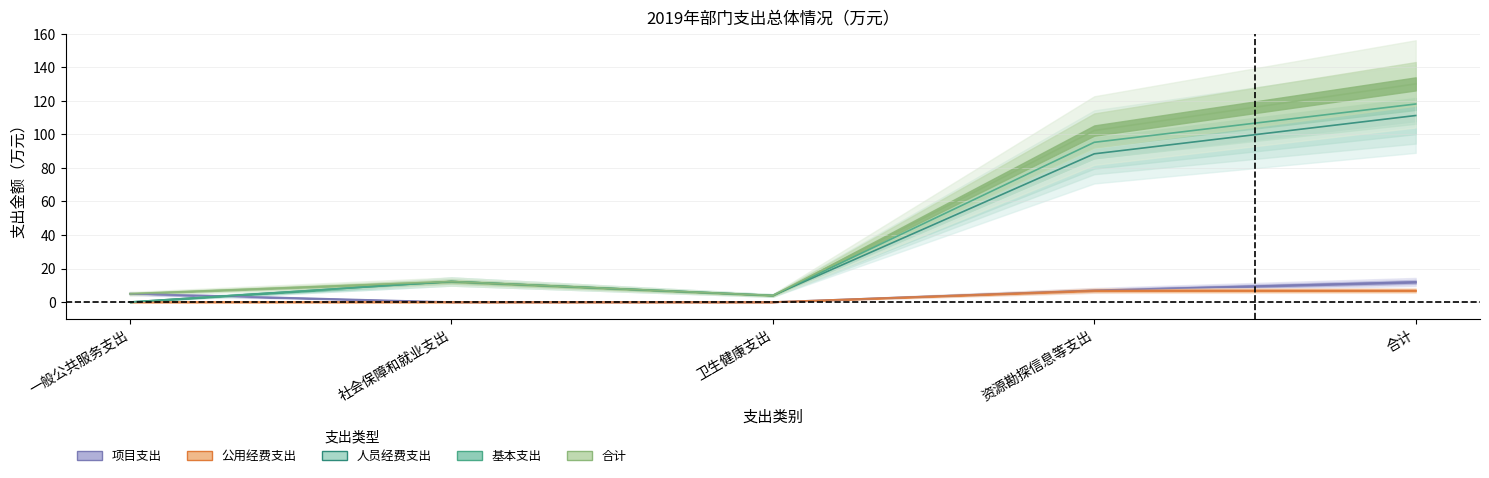

Rank the categories by 公用经费支出 value from lowest to highest.

一般公共服务支出, 社会保障和就业支出, 卫生健康支出, 资源勘探信息等支出, 合计